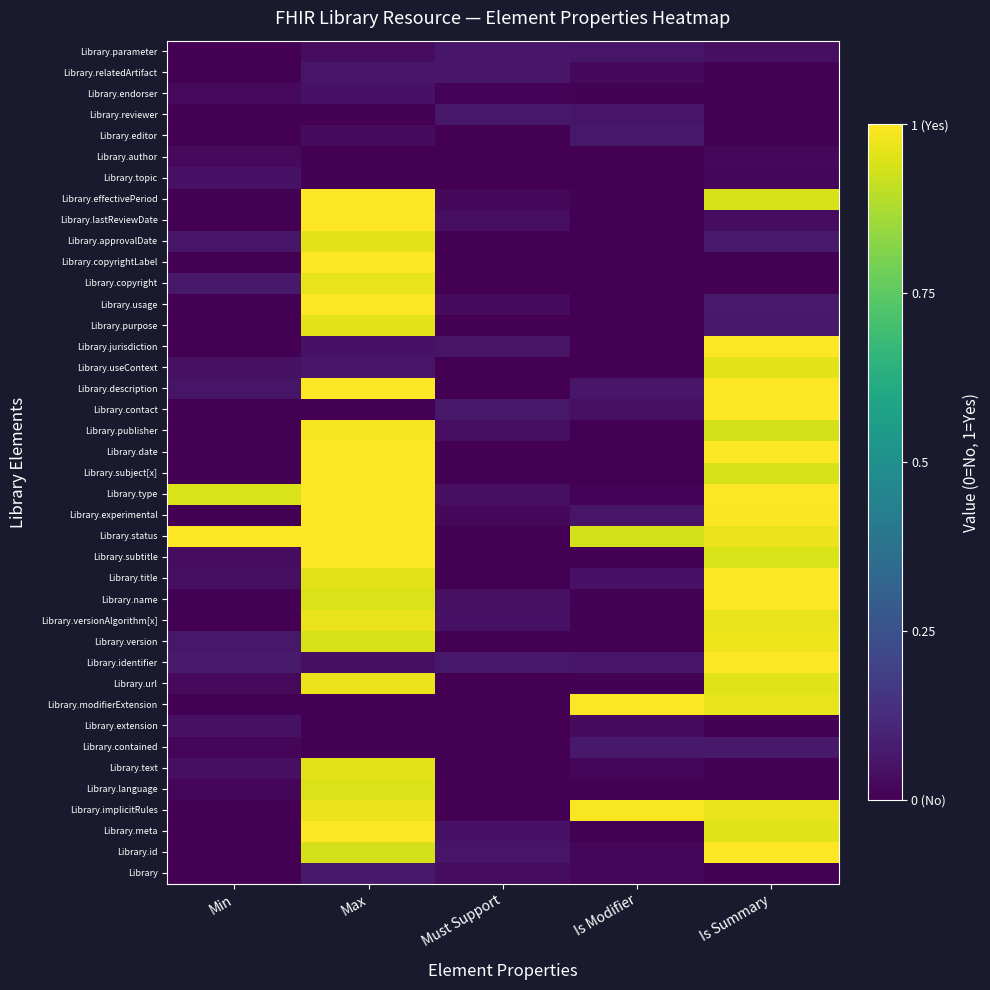

What is the greatest value displayed?

1.0